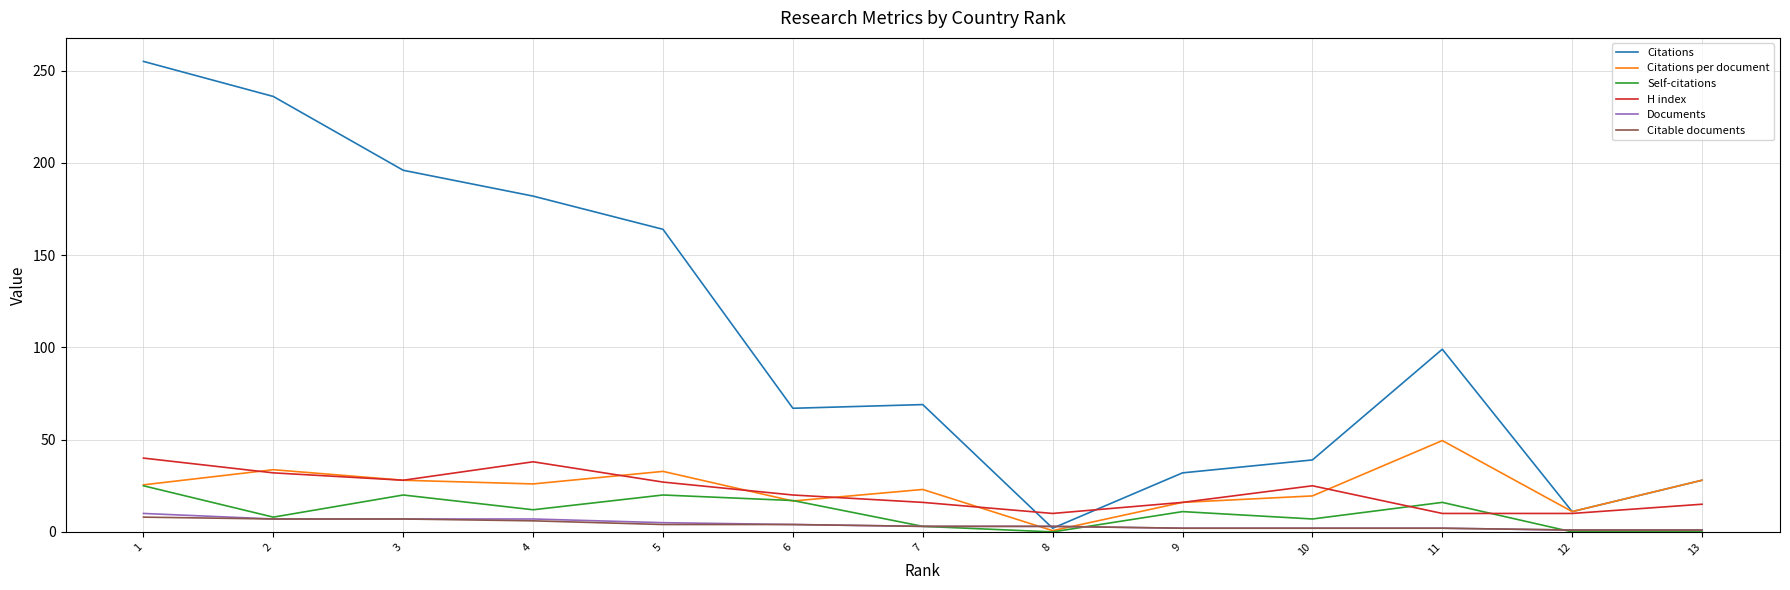

The Citable documents series shows 3.0 at 8. True or false?

True